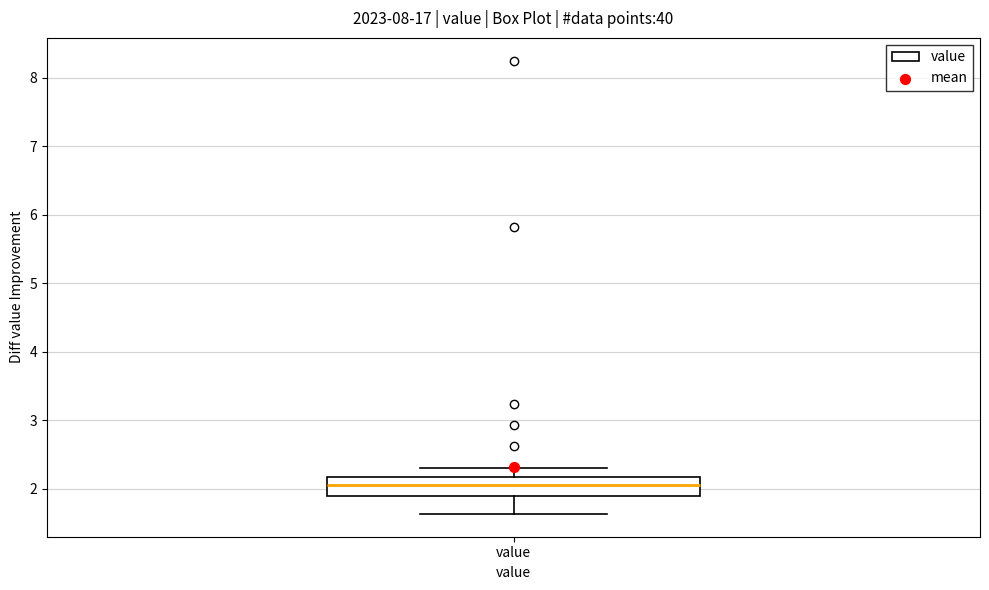

Read this box plot against the y-axis: the position of the median line, the range covered by the box, and the ends of both whiskers. The values are not printed on the chart, so give them approximately, as read against the axis.

median 2.1, box 1.9 to 2.2, whiskers 1.6 to 2.3